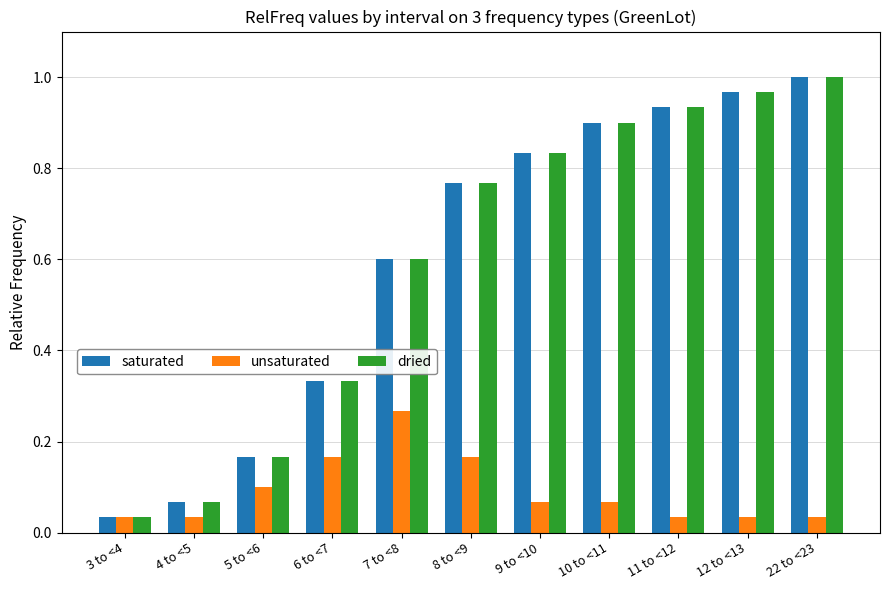

At which label is saturated closest to 0?

3 to <4